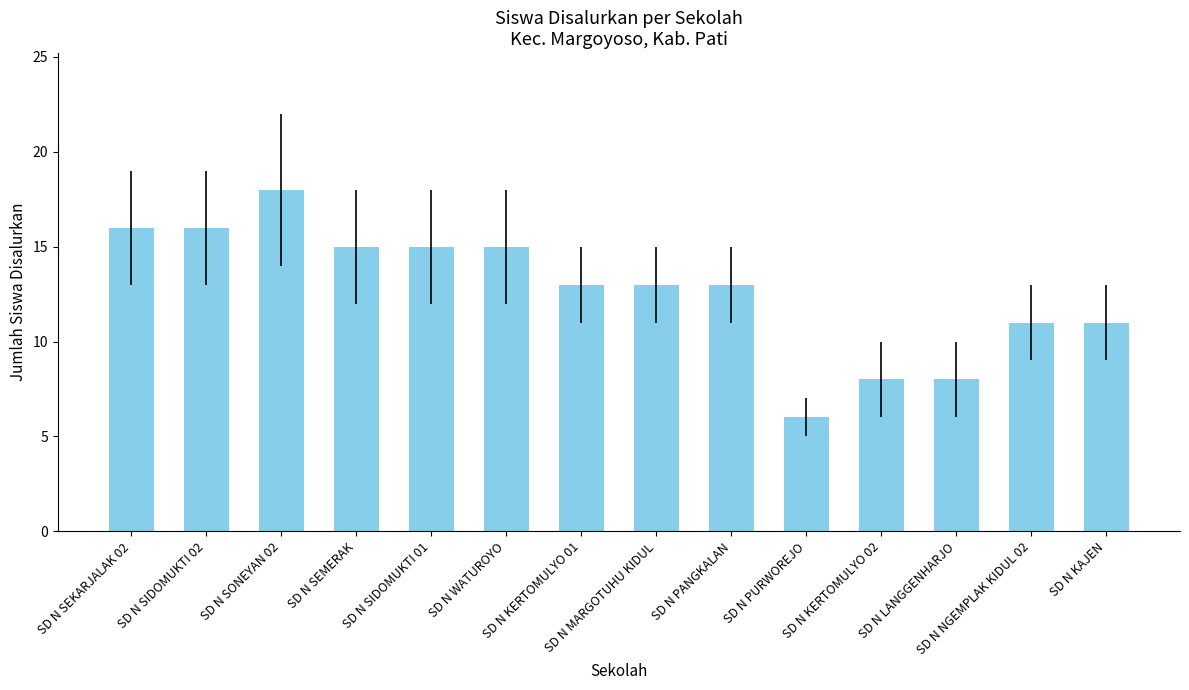

Are the bars grouped side by side (vs. stacked)?

No